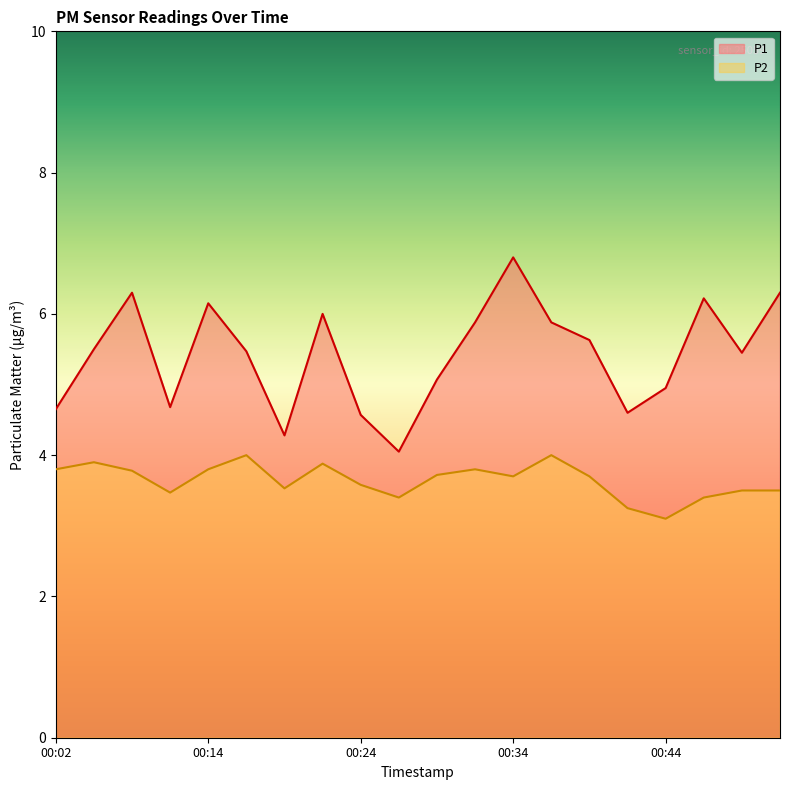

Which label corresponds to the largest value in the chart?

00:34